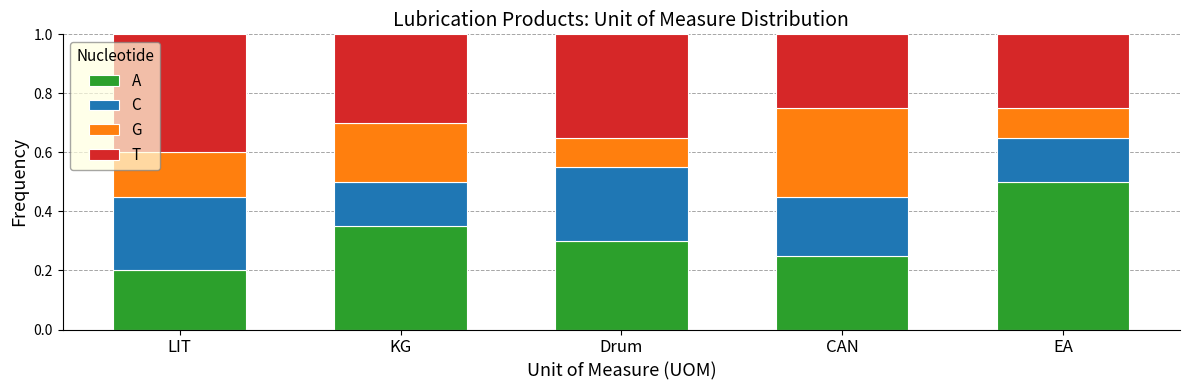

At which label does A reach its peak?

EA